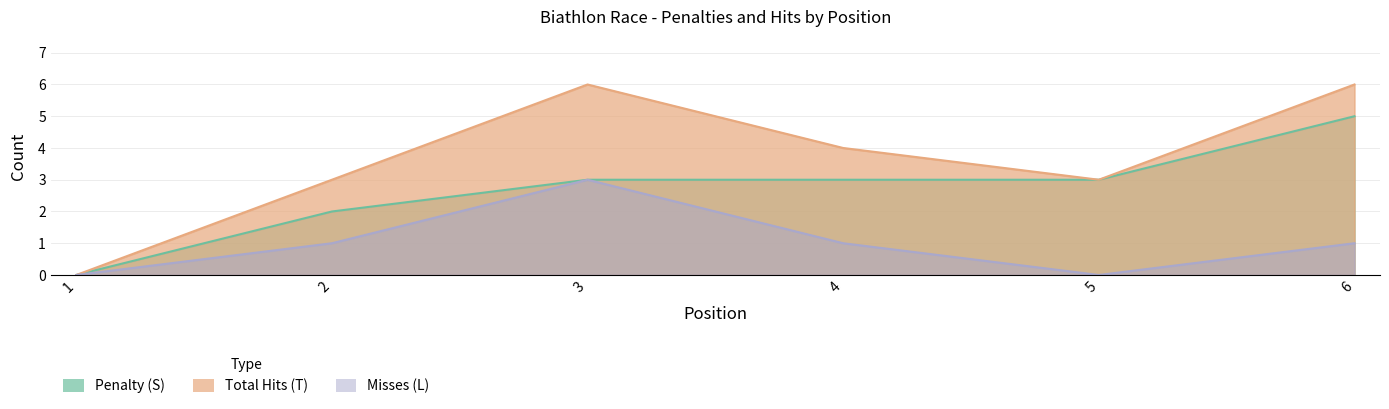

What is the sum of the Misses (L) values at 3 and 2?

4